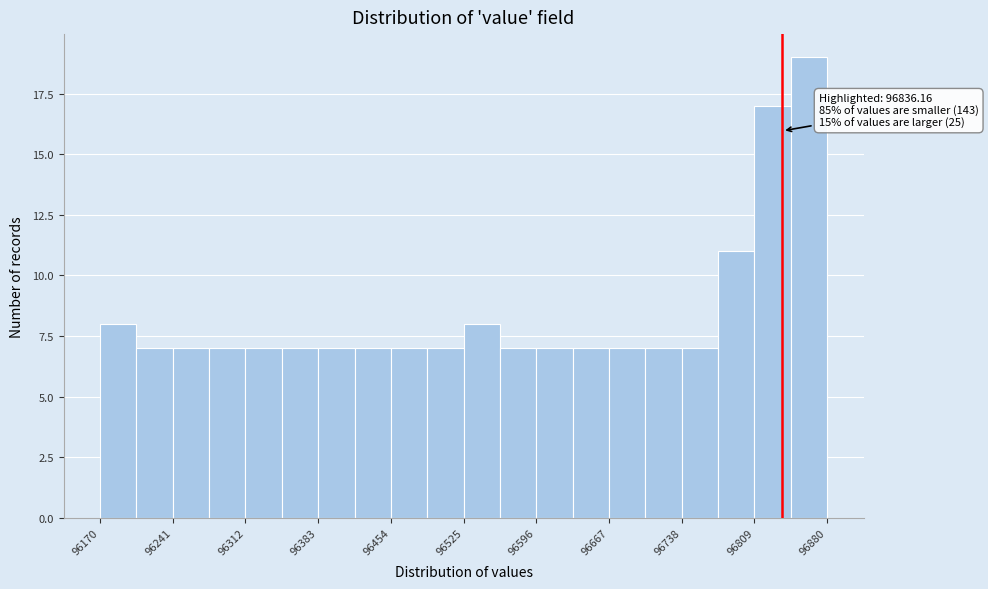

Around what value on the x-axis is the tallest bar? Give the approximate position of its centre, as read against the axis.

96860